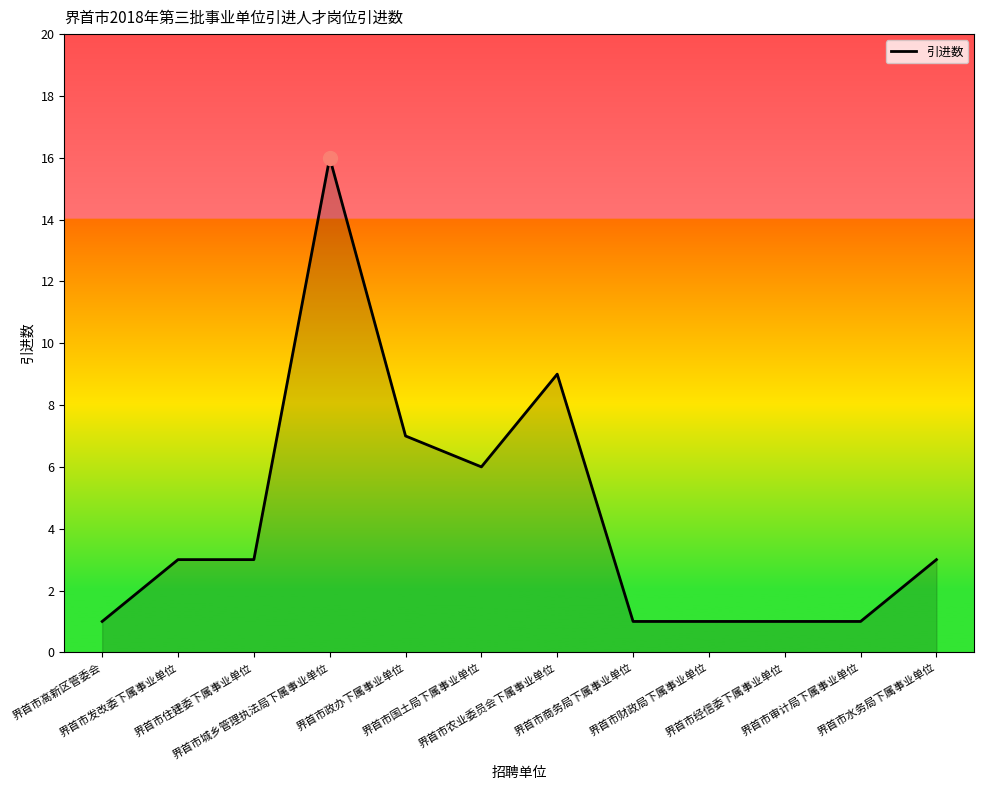

At which category does the chart reach its peak across all series?

界首市城乡管理执法局下属事业单位